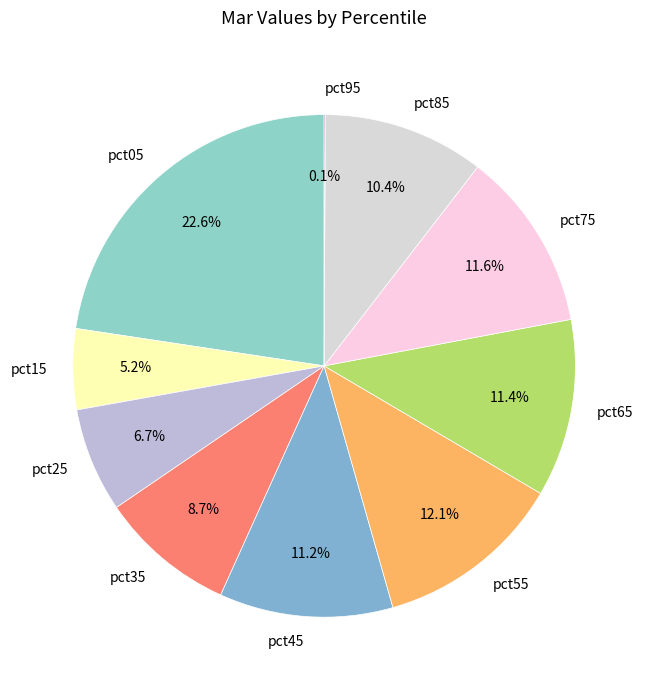

Which category has the biggest portion of the pie?

pct05